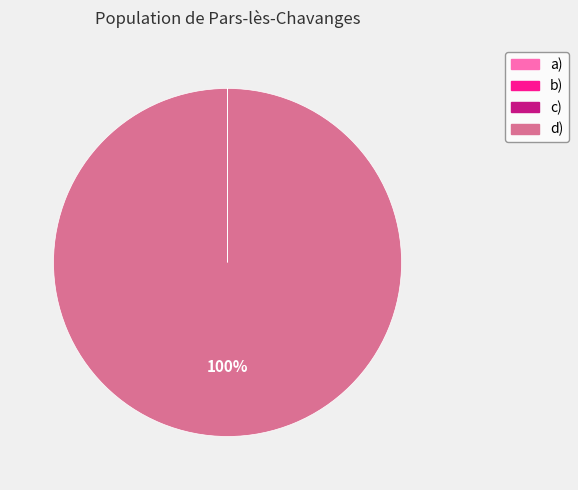

Which category accounts for the majority?

d)